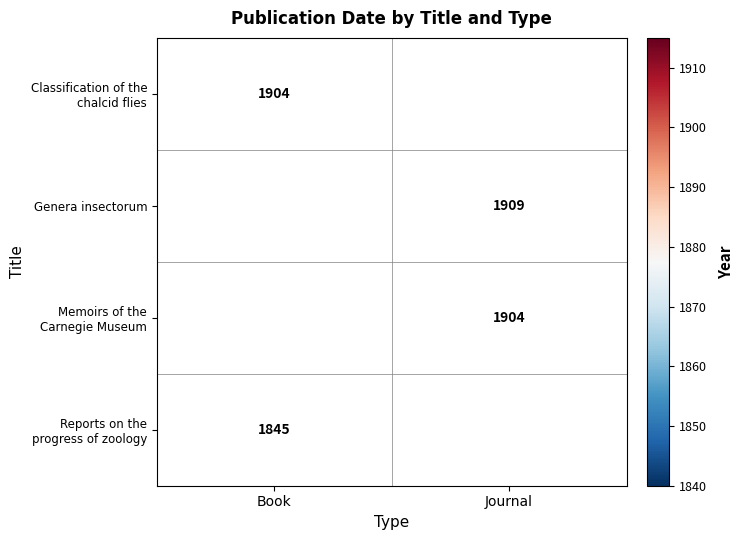

Between Journal and Book, which is larger?

Book